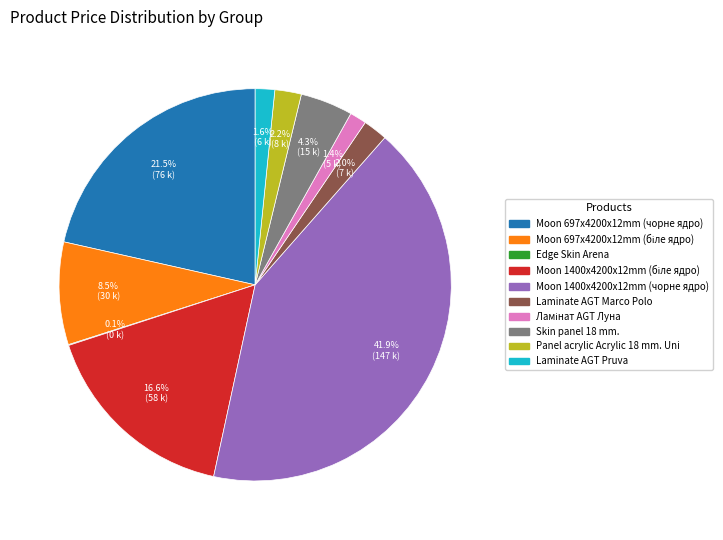

Does Skin panel 18 mm. account for over 50% of the chart?

No